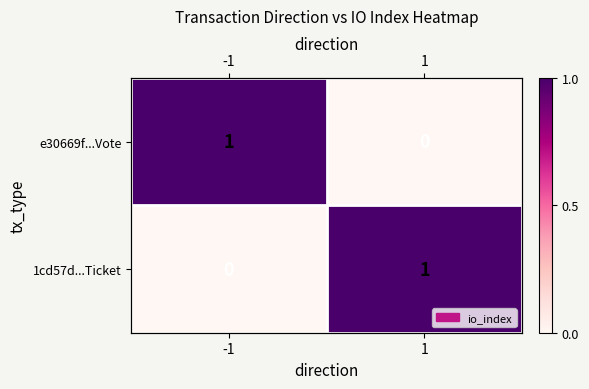

How many values in the 1cd57d...Ticket series are below 1?

1